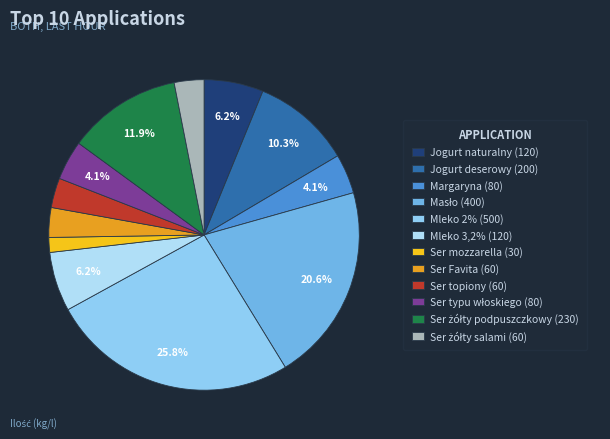

How many segments does this pie chart have?

12